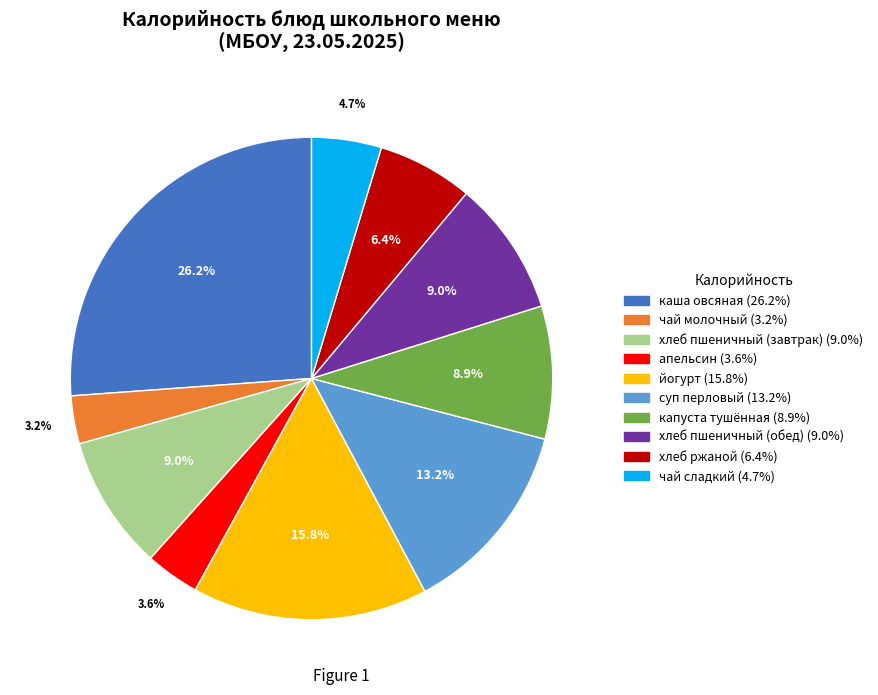

What percentage is the чай сладкий slice, to the nearest percent?

5%